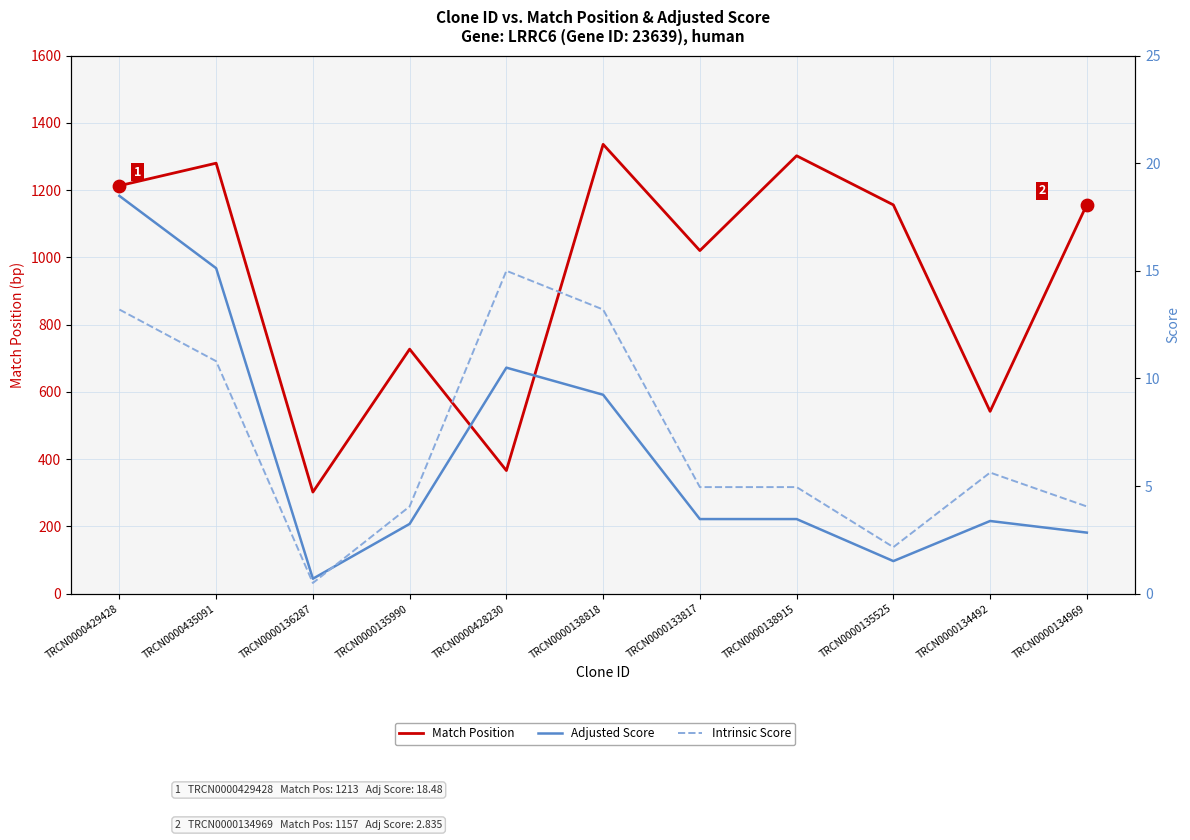

At which category is the sum across all series the highest?

TRCN0000138818